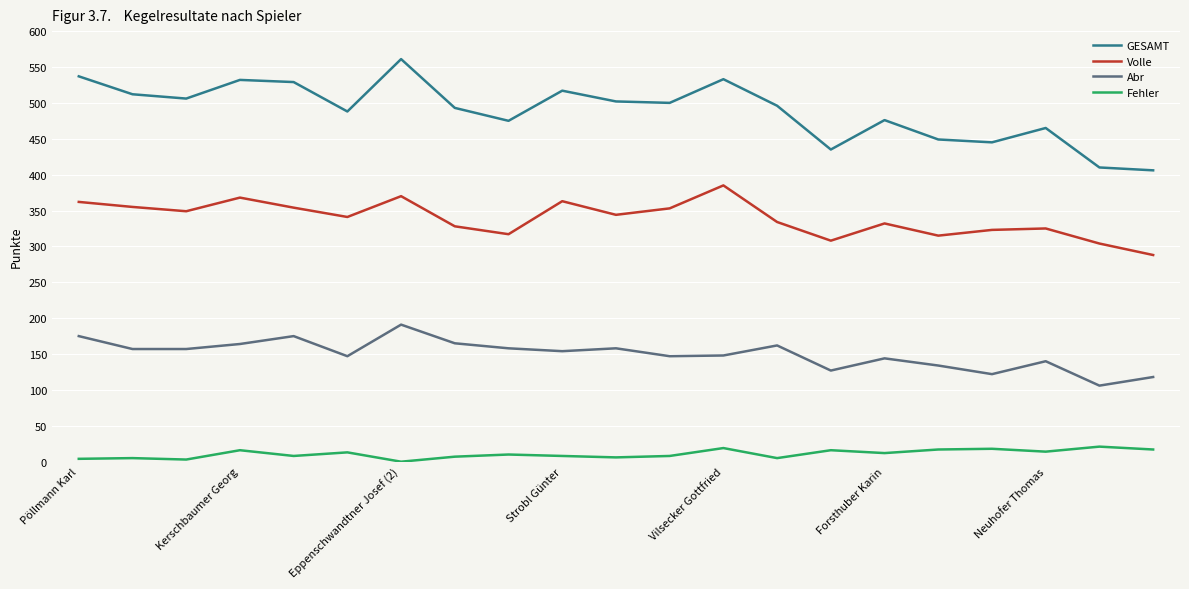

What is the lowest value of the Volle series?

288